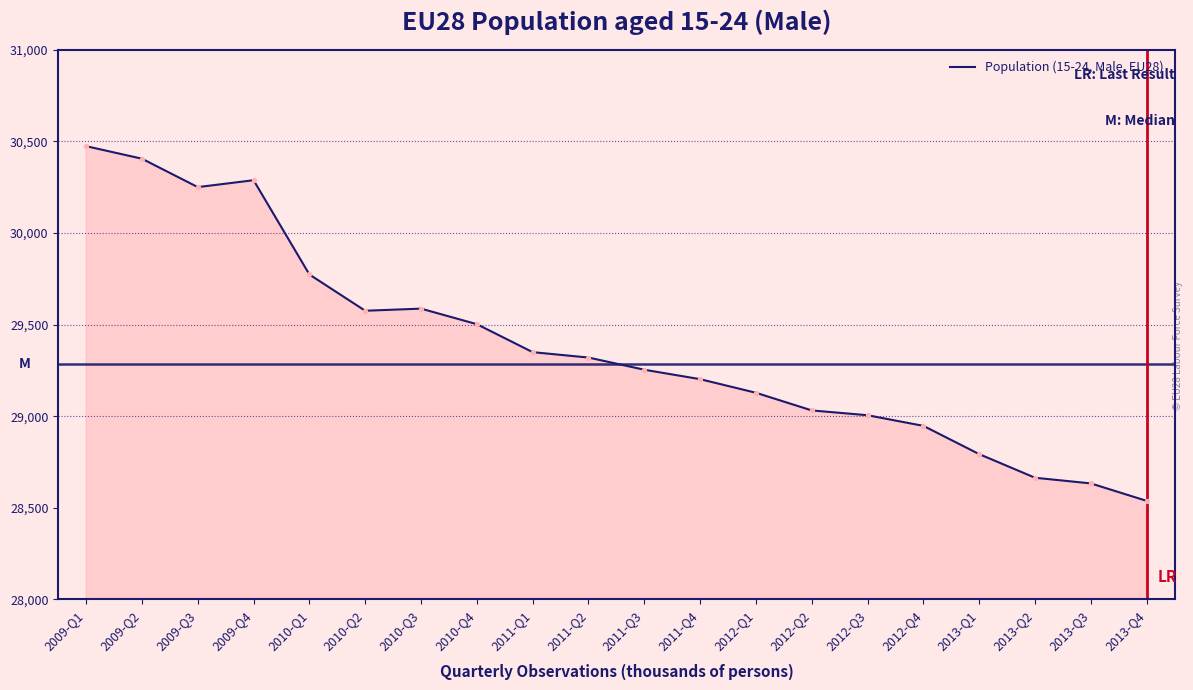

Approximately how many times larger is the value at 2009-Q2 compared to 2012-Q3?

1.0